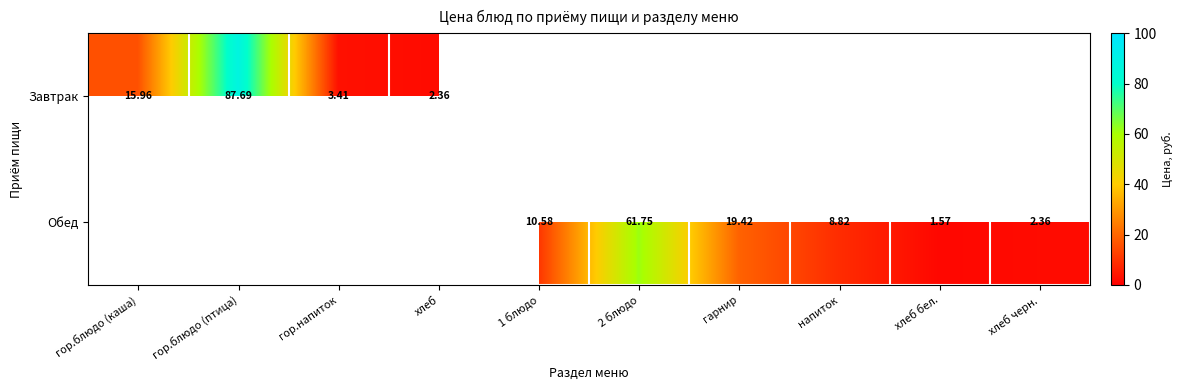

The value of Обед at гарнир is 19.4. True or false?

True